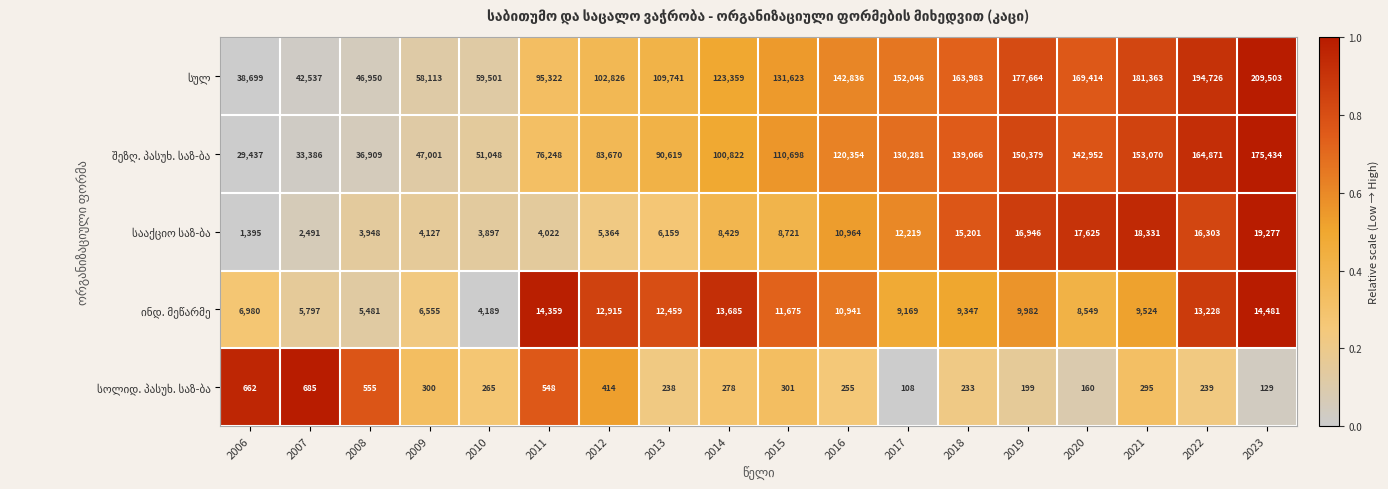

What is the smallest value displayed?

108